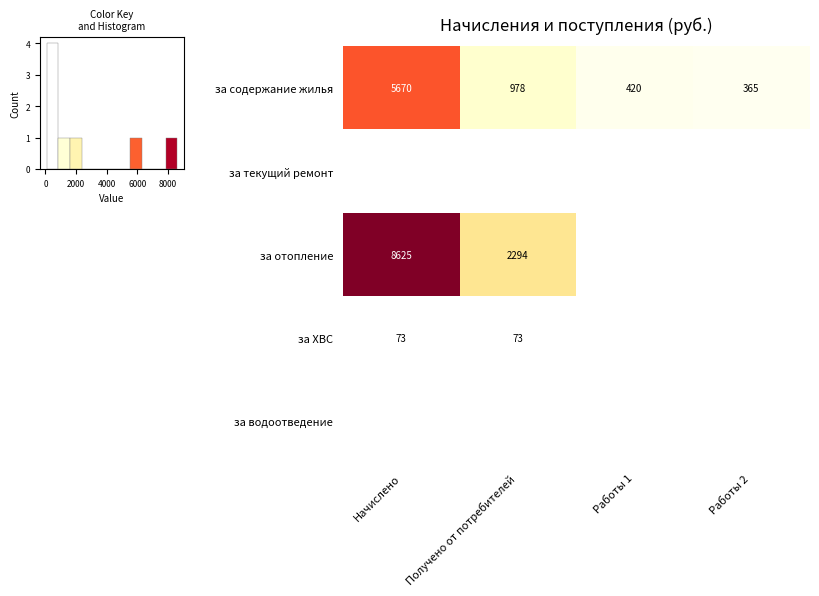

At which label does row_4 reach its minimum?

Начислено